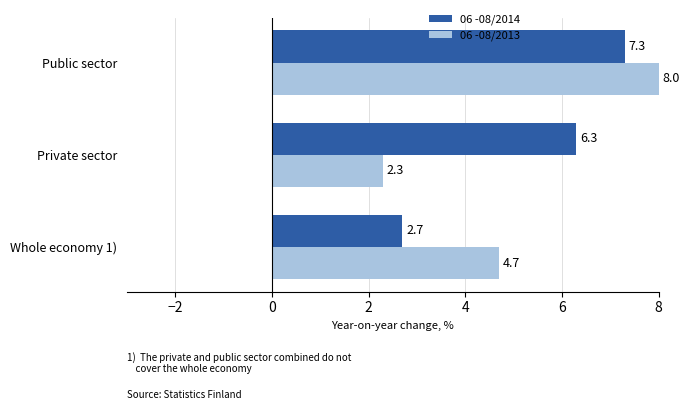

What is the difference between the maximum and second lowest values in the 06 -08/2014 series?

1.0